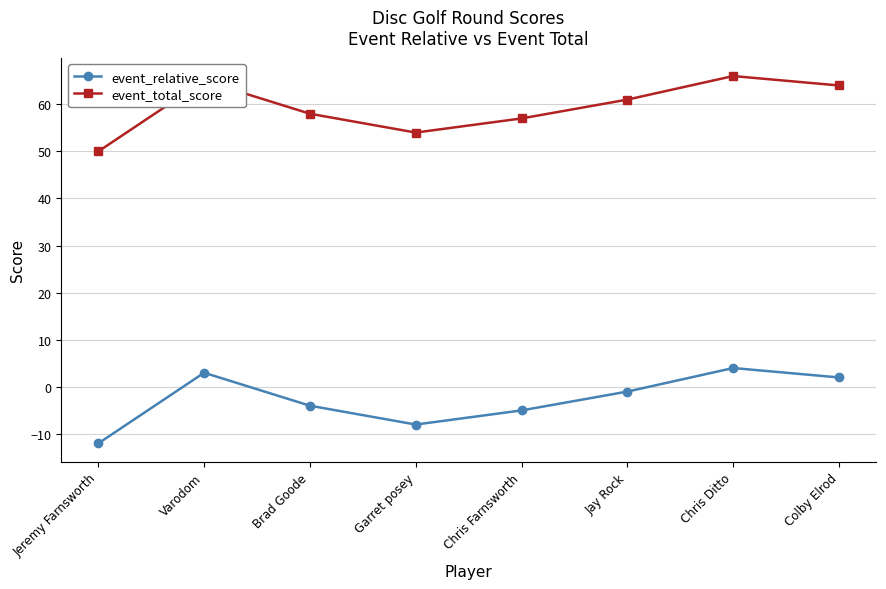

Does the chart display data point markers on the line(s)?

Yes